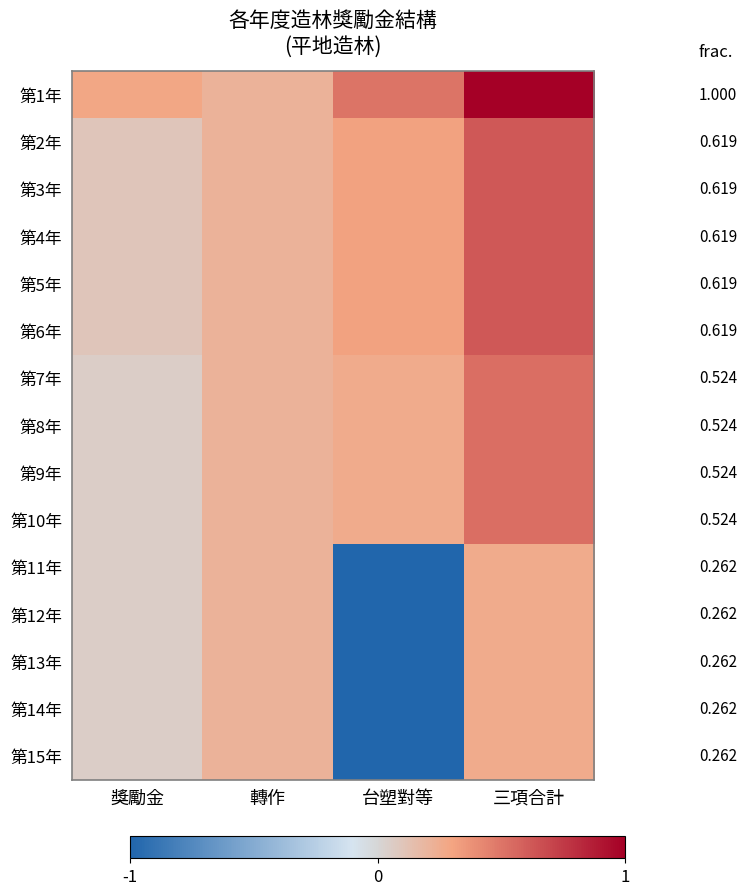

Is the value of 第15年 at 三項合計 greater than the value of 第14年 at 三項合計?

No